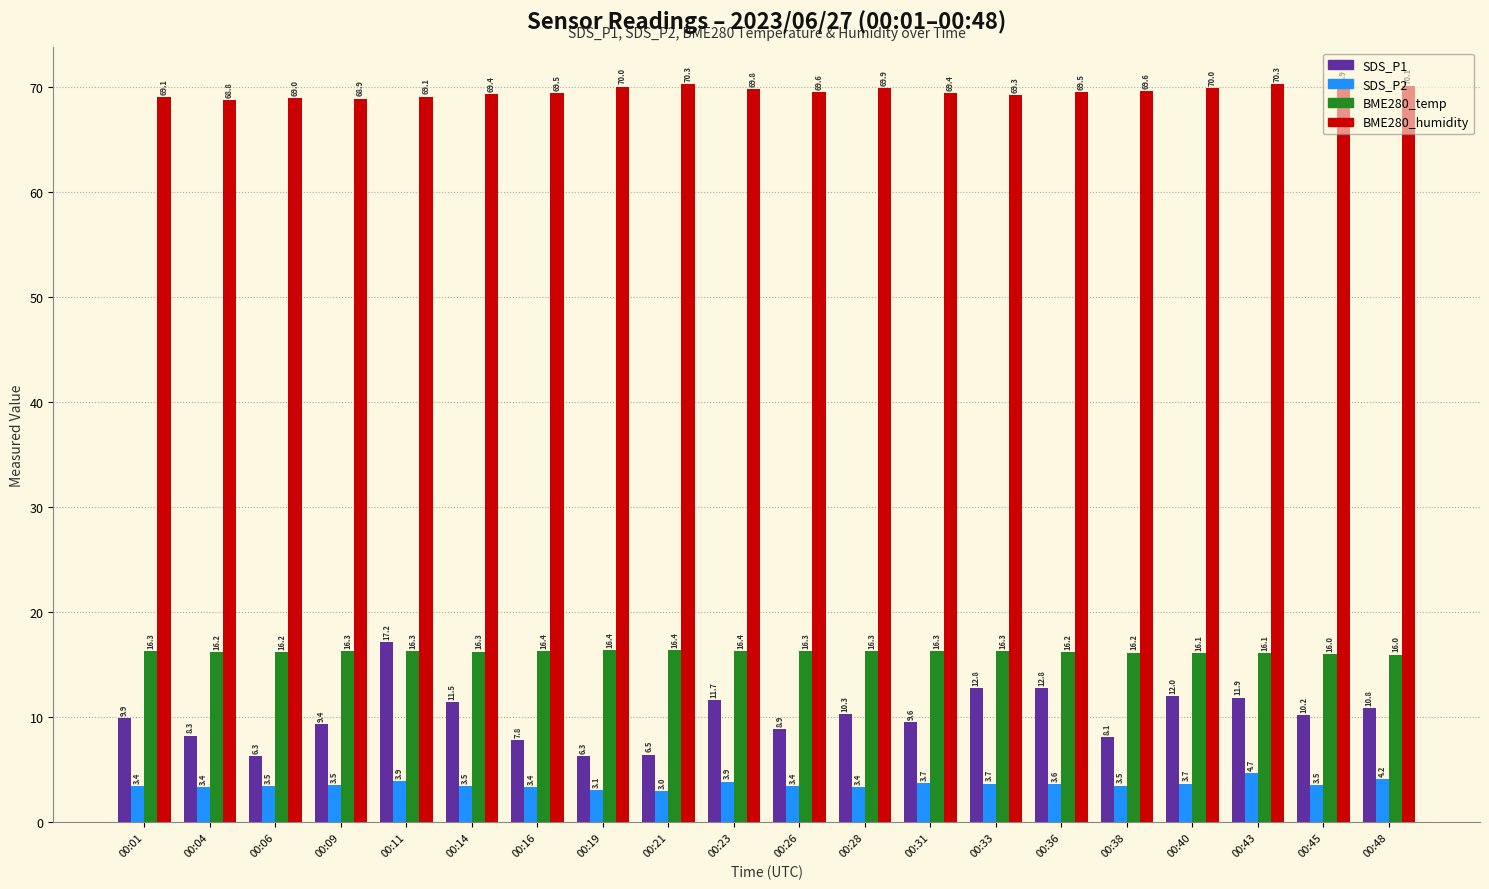

Which series has the widest spread of values?

SDS_P1